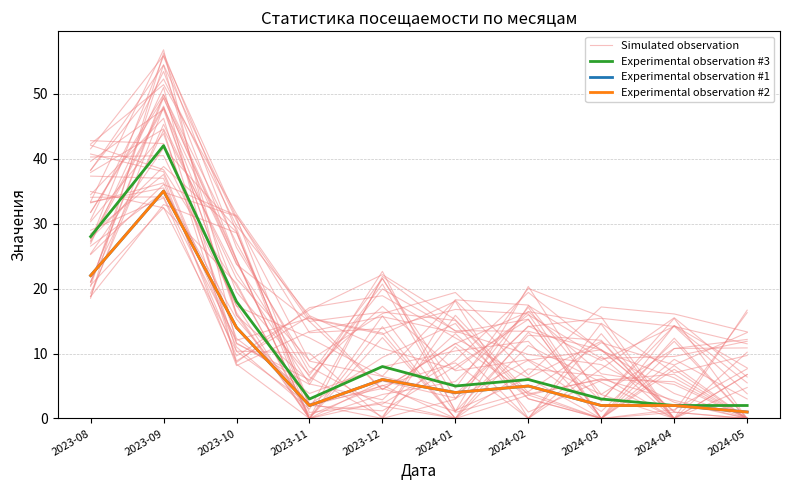

Is this an area chart (filled region under the line)?

No